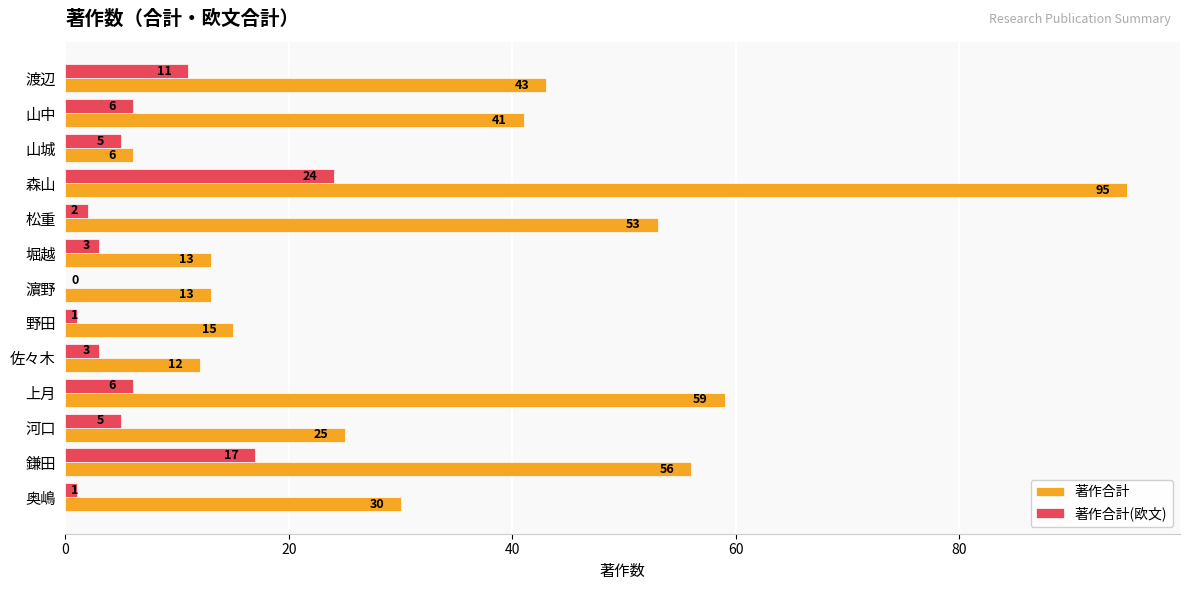

The 著作合計(欧文) series shows 13 at 森山. True or false?

False